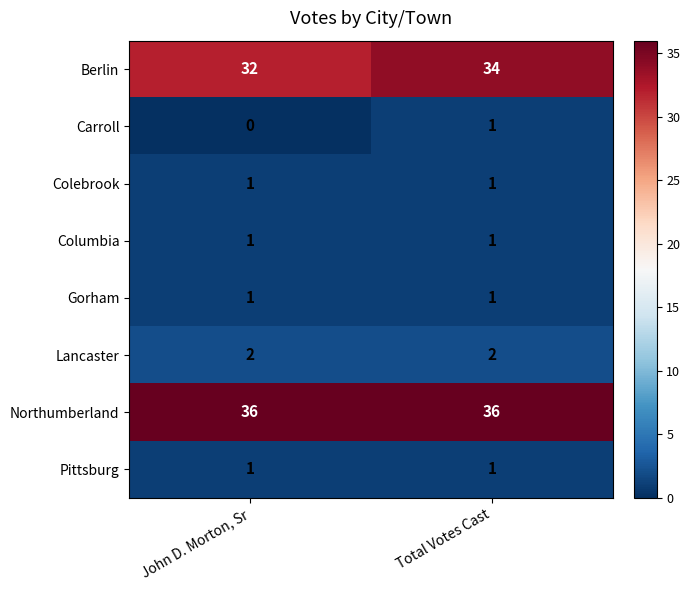

Which series has the widest spread of values?

Berlin